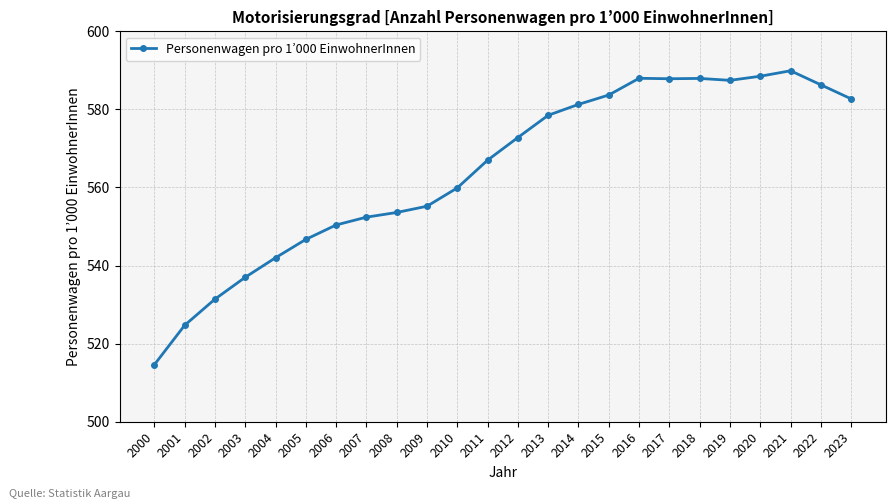

True or false: the data has more than 0 interior local peaks.

True